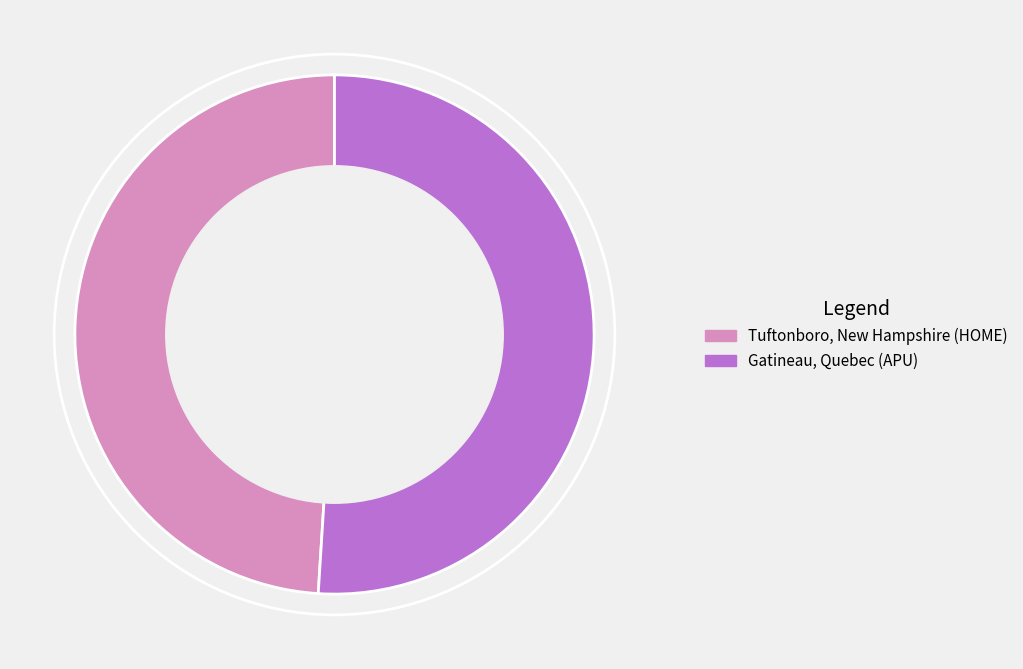

What is the ratio of the value at Tuftonboro, New Hampshire (HOME) to the value at Gatineau, Quebec (APU)?

1.0